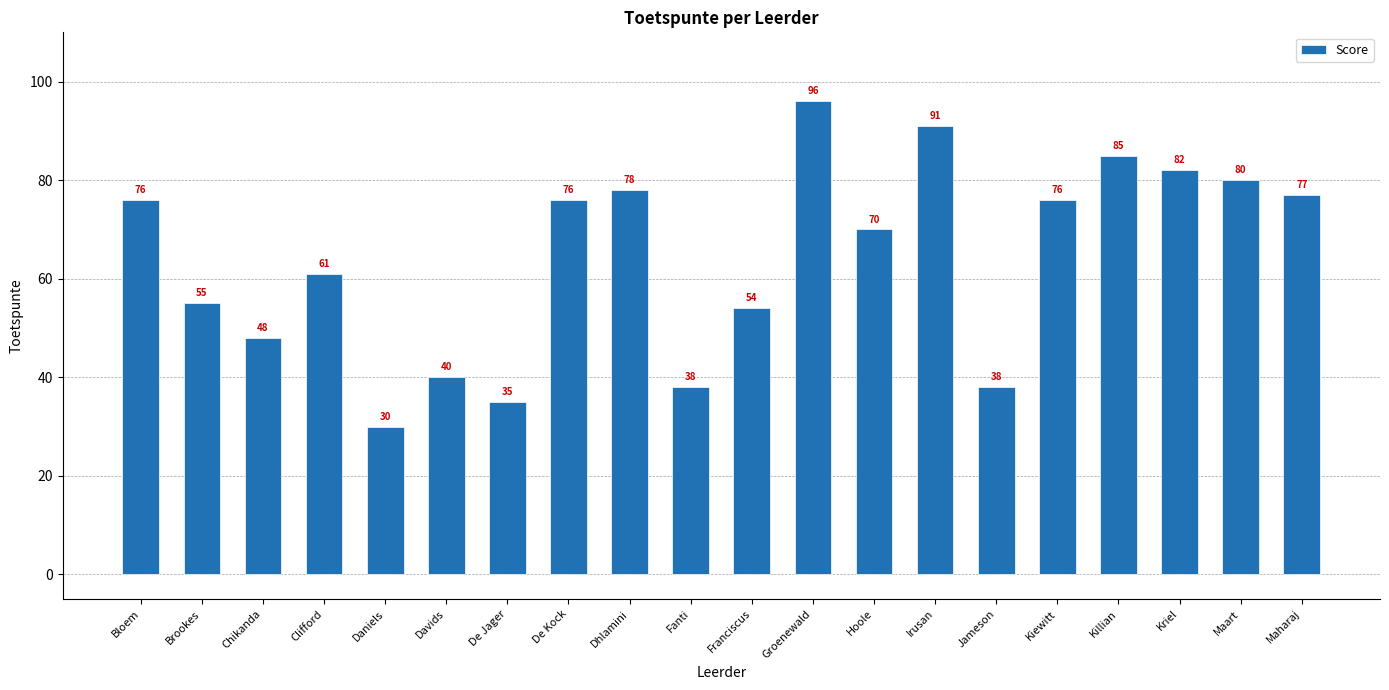

What is the change in value from Bloem to Davids?

-36